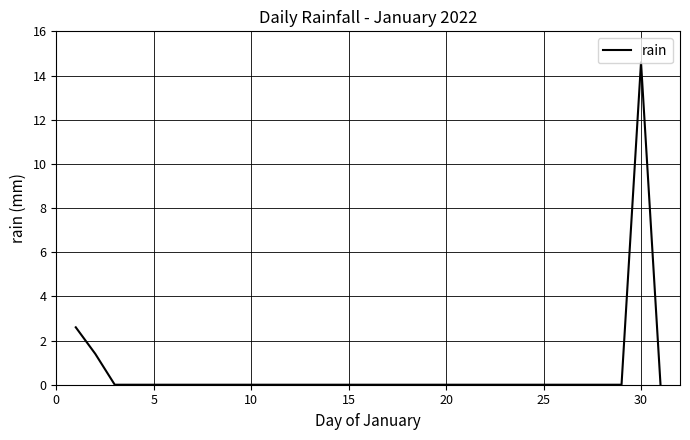

What is the greatest value displayed?

14.6